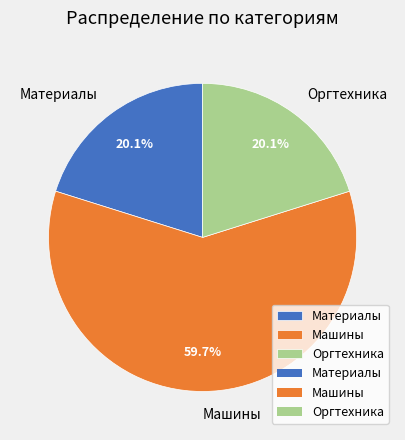

Is there a majority slice in this chart?

Yes